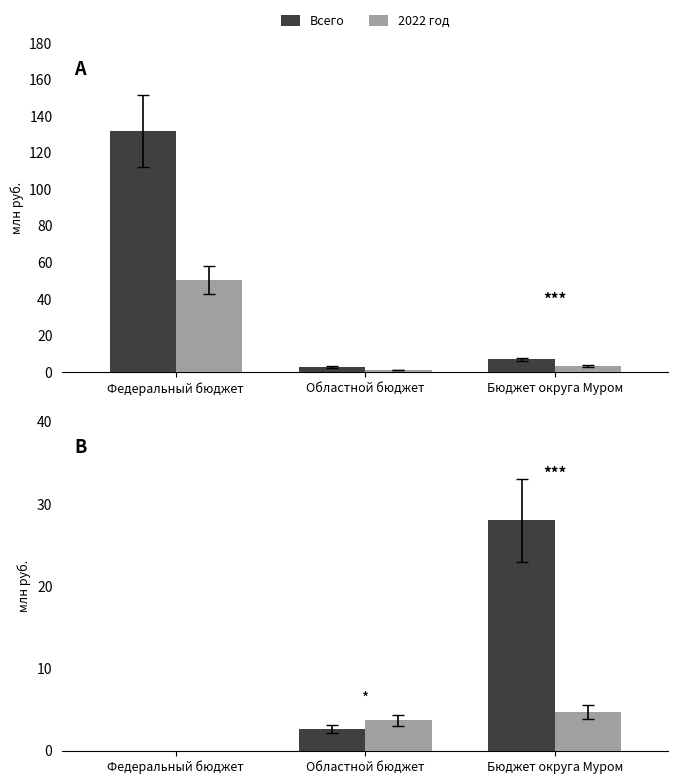

What is the highest value of the Всего series?

28.0